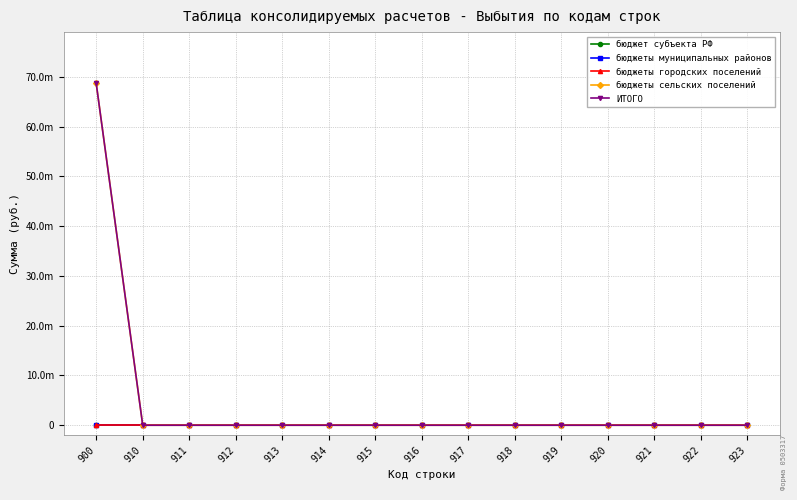

Reading right to left, transcribe all the data shown in this chart.

бюджет субъекта РФ: 923=0.0	922=0.0	921=0.0	920=0.0	919=0.0	918=0.0	917=0.0	916=0.0	915=0.0	914=0.0	913=0.0	912=0.0	911=0.0	910=0.0	900=0.0
бюджеты муниципальных районов: 923=0.0	922=0.0	921=0.0	920=0.0	919=0.0	918=0.0	917=0.0	916=0.0	915=0.0	914=0.0	913=0.0	912=0.0	911=0.0	910=0.0	900=0.0
бюджеты городских поселений: 923=0.0	922=0.0	921=0.0	920=0.0	919=0.0	918=0.0	917=0.0	916=0.0	915=0.0	914=0.0	913=0.0	912=0.0	911=0.0	910=0.0	900=0.0
бюджеты сельских поселений: 923=0.0	922=0.0	921=0.0	920=0.0	919=0.0	918=0.0	917=0.0	916=0.0	915=0.0	914=0.0	913=0.0	912=0.0	911=0.0	910=0.0	900=68706267.6
ИТОГО: 923=0.0	922=0.0	921=0.0	920=0.0	919=0.0	918=0.0	917=0.0	916=0.0	915=0.0	914=0.0	913=0.0	912=0.0	911=0.0	910=0.0	900=68706267.6